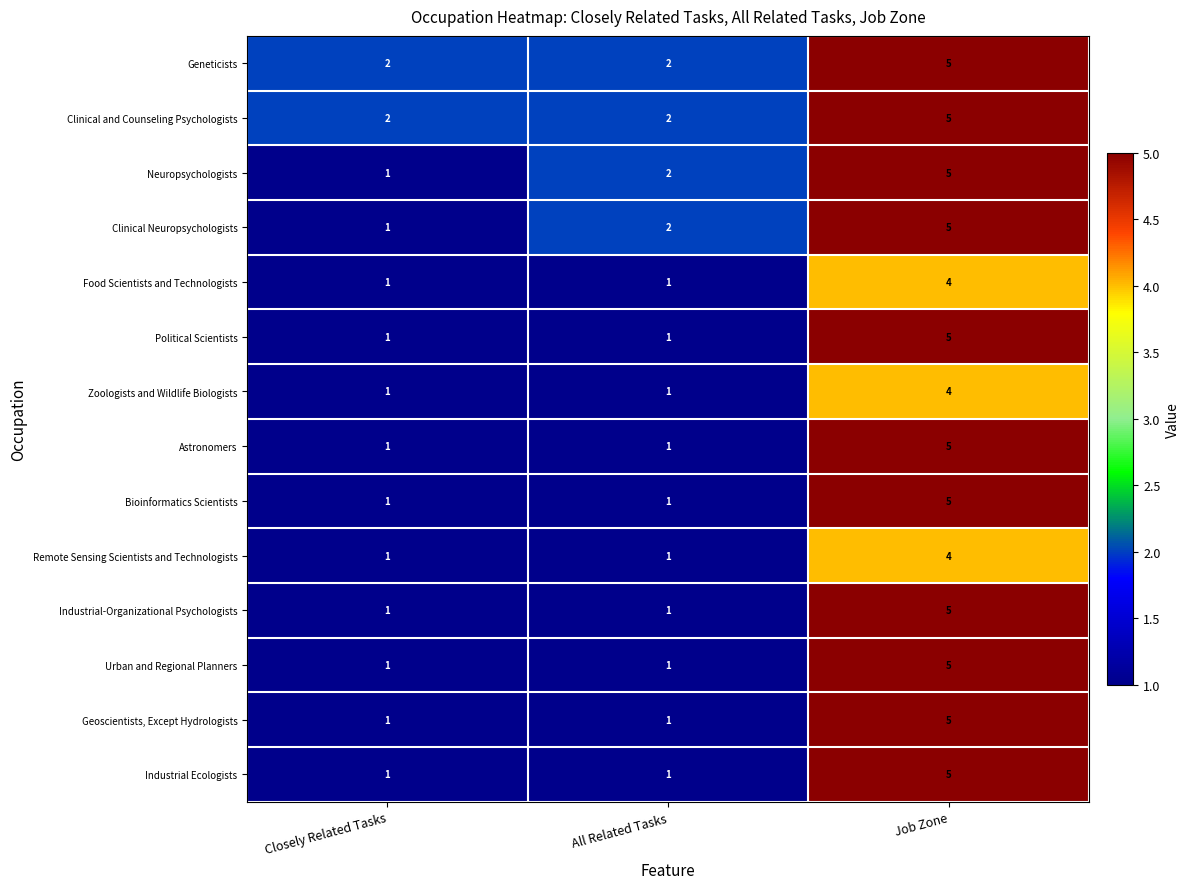

What is the total value across all series at Closely Related Tasks?

16